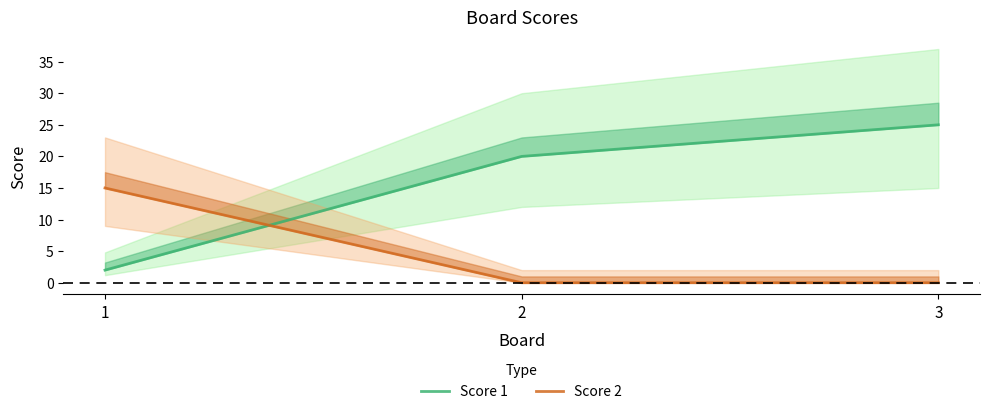

True or false: Score 1 has a value of 25 at 3.

True